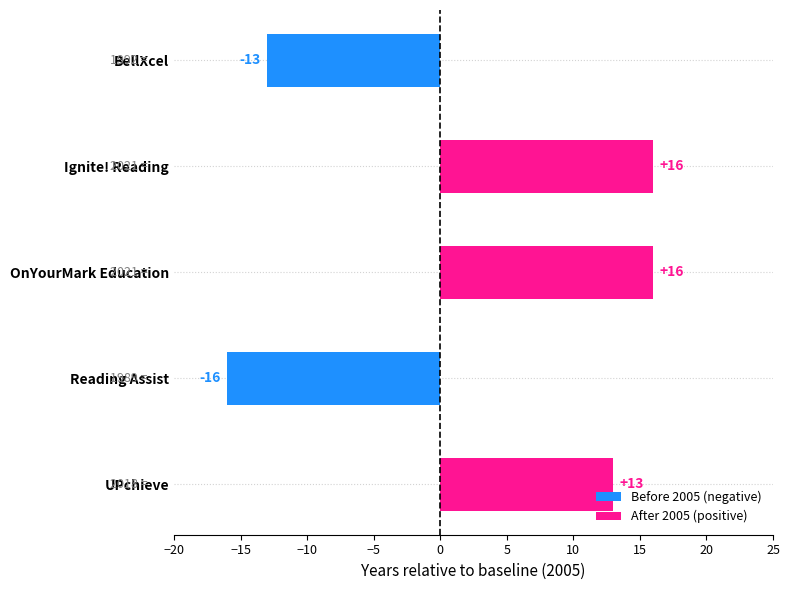

Reading top to bottom, list all the values displayed in this chart.

-13	16	16	-16	13